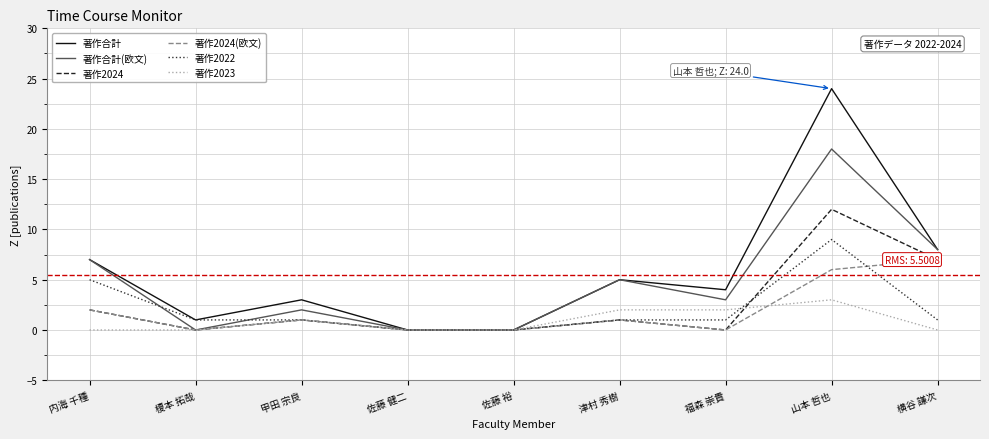

What position from the right is 山本 哲也?

2